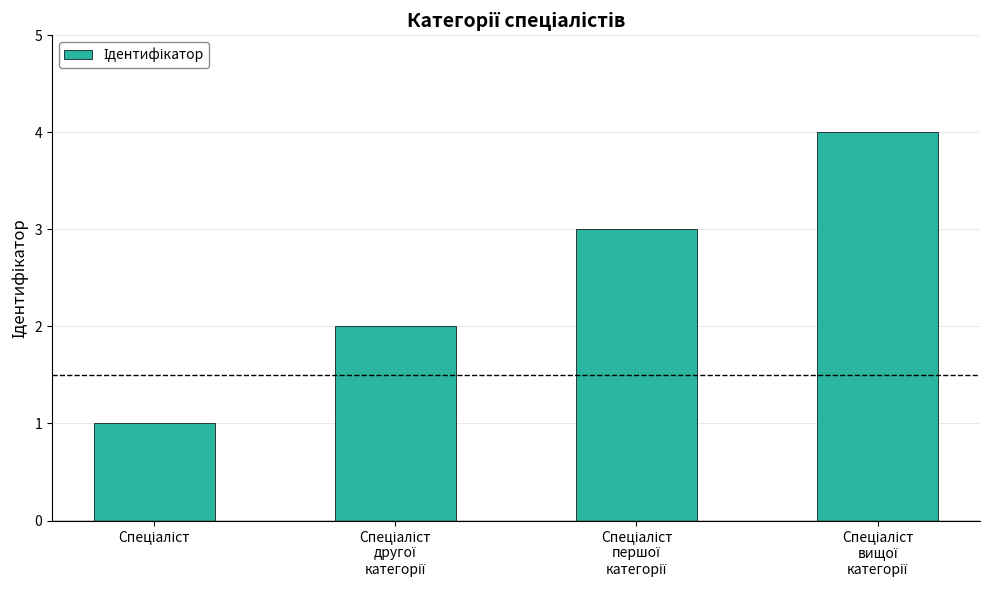

What is the maximum value shown in the chart?

4